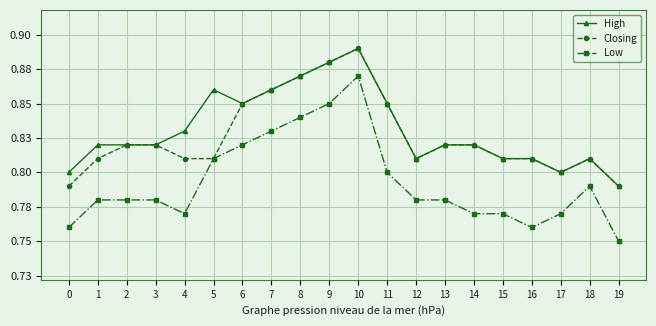

What is the minimum value for High?

0.8